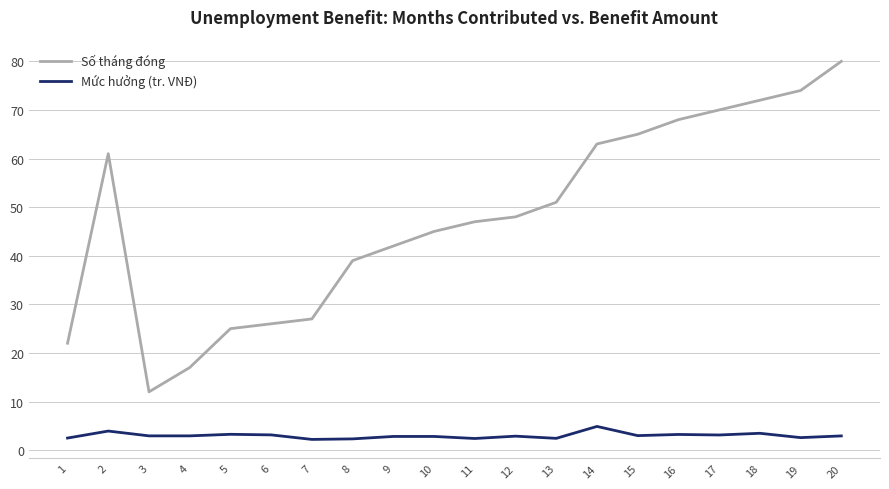

True or false: Số tháng đóng and Mức hưởng (tr. VNĐ) cross at least once.

False